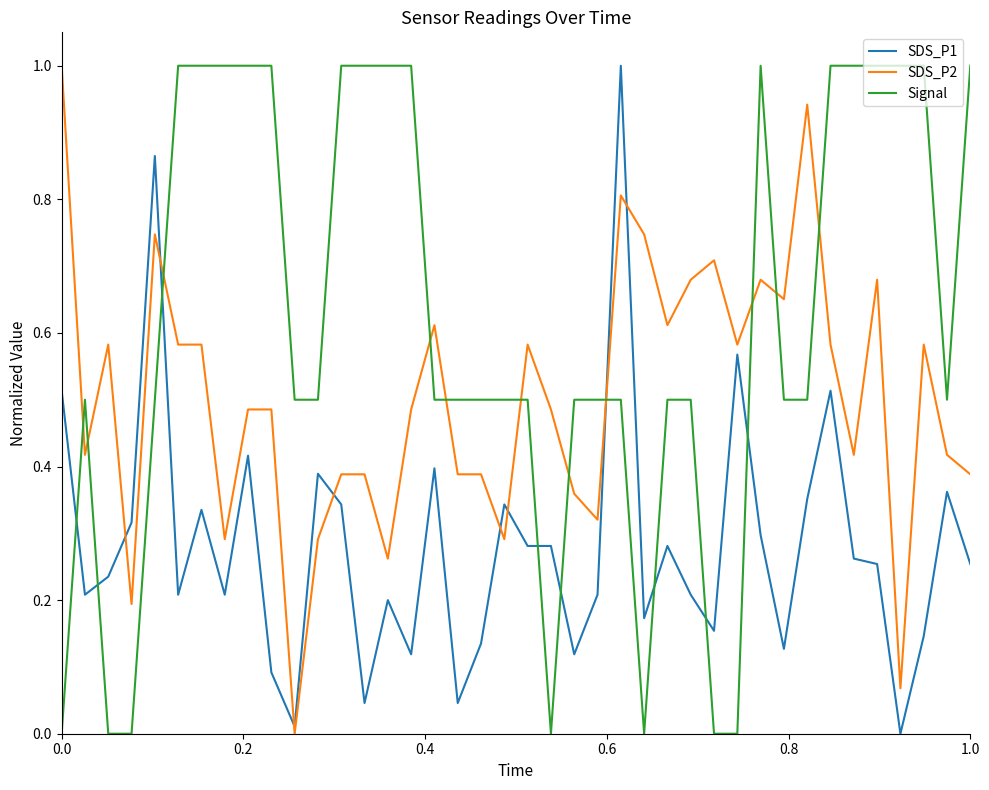

Which series ends up on top after the final intersection of SDS_P2 and Signal?

Signal